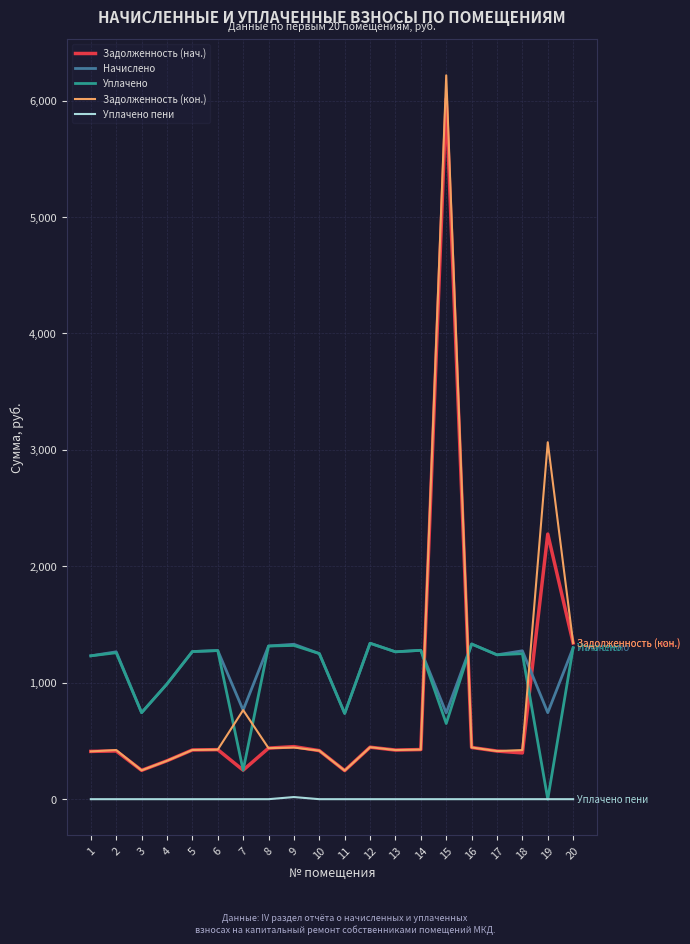

The value of Начислено at 17 is 1239.8. True or false?

True